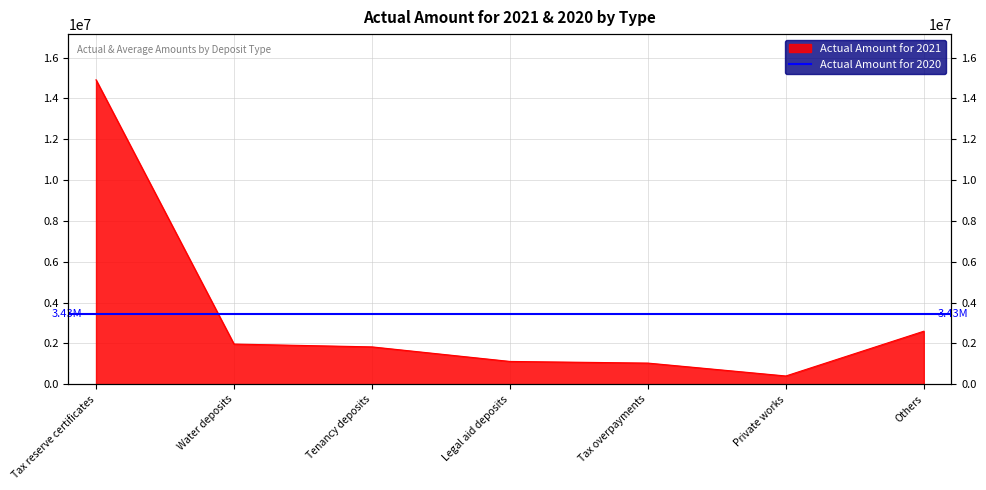

Does the chart display data point markers on the line(s)?

No